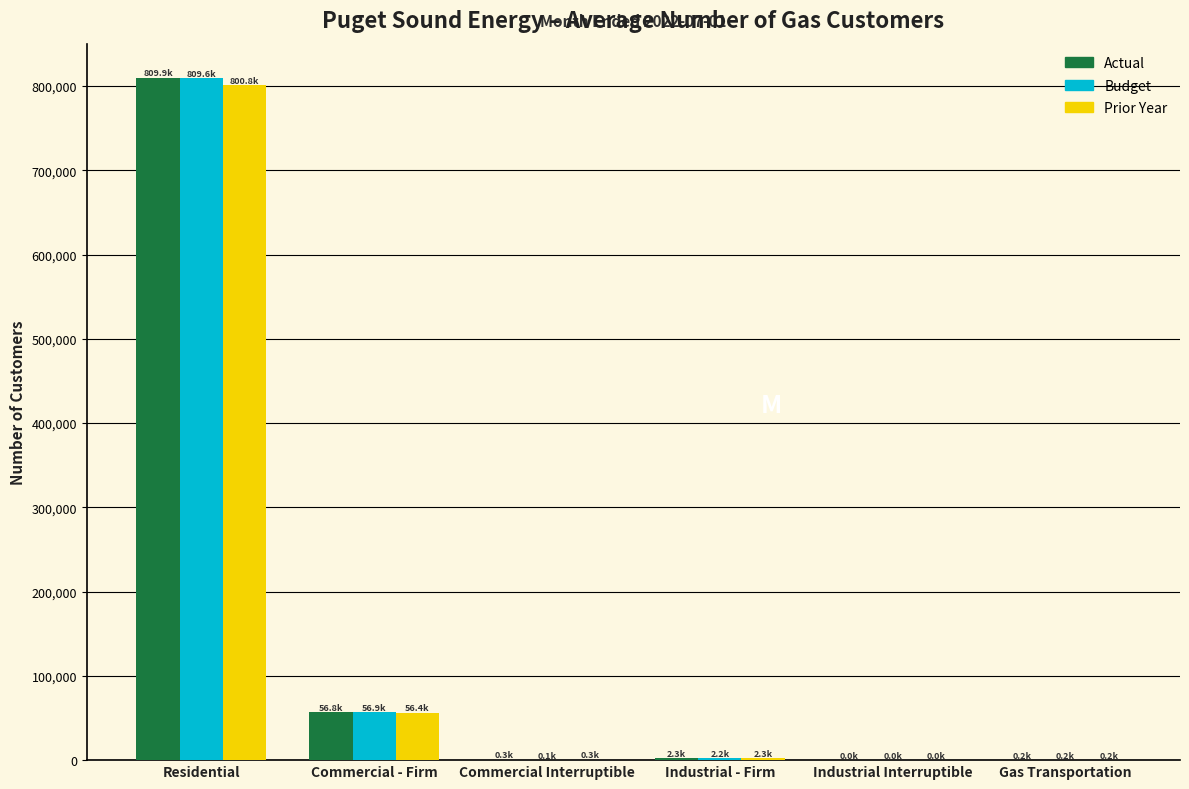

Which series changed the most between Residential and Commercial - Firm?

Actual